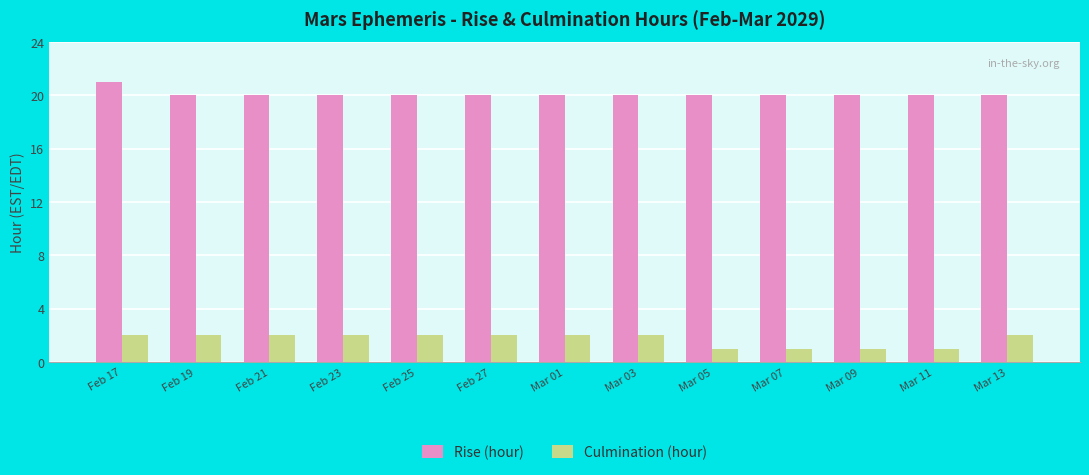

Which series has the largest total across all categories?

Rise (hour)